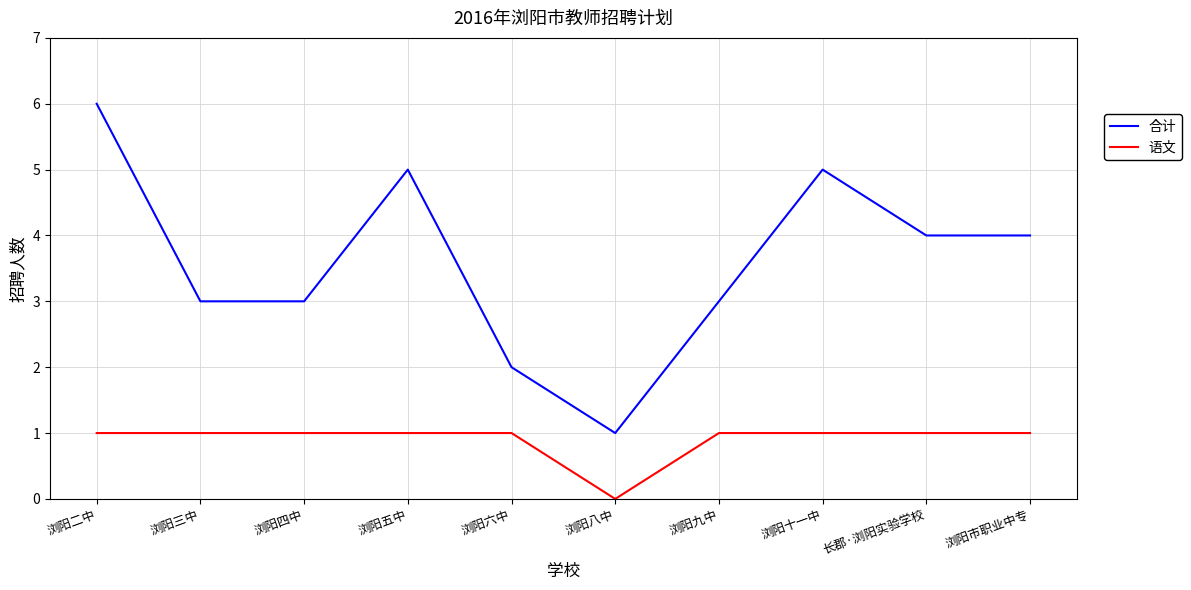

True or false: 合计 has more than 1 points higher than both neighbors.

True